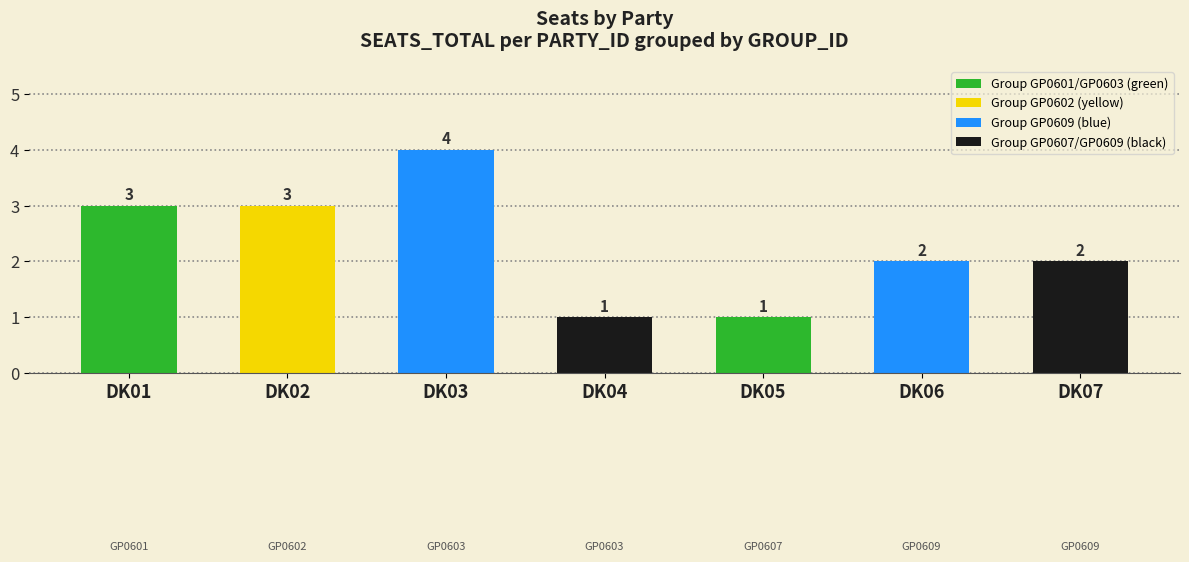

Where does the data first go above 2?

DK01